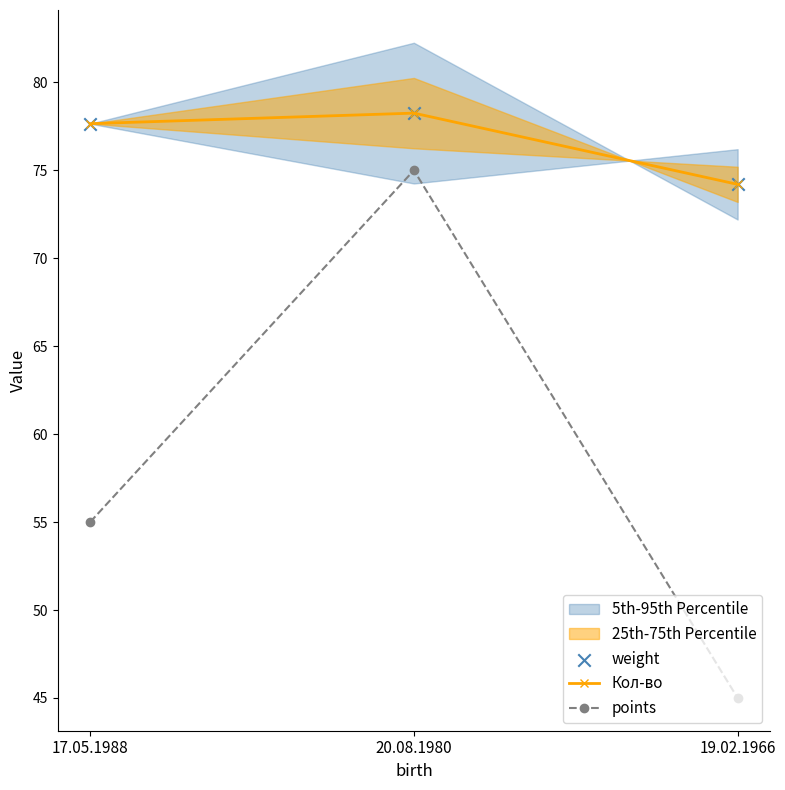

At which category is the sum across all series the highest?

20.08.1980